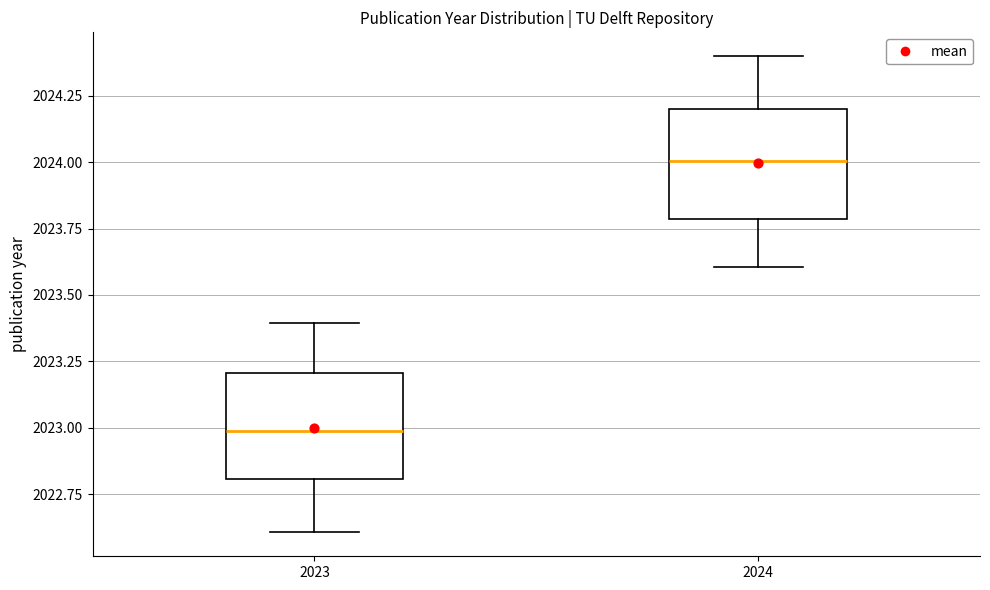

Reading left to right, read every box against the y-axis: the position of its median line, the range the box covers, and the ends of its whiskers. The values are not printed on the chart, so give them approximately, as read against the axis.

2023: median 2023.0, box 2022.8 to 2023.2, whiskers 2022.6 to 2023.4
2024: median 2024.0, box 2023.8 to 2024.2, whiskers 2023.6 to 2024.4